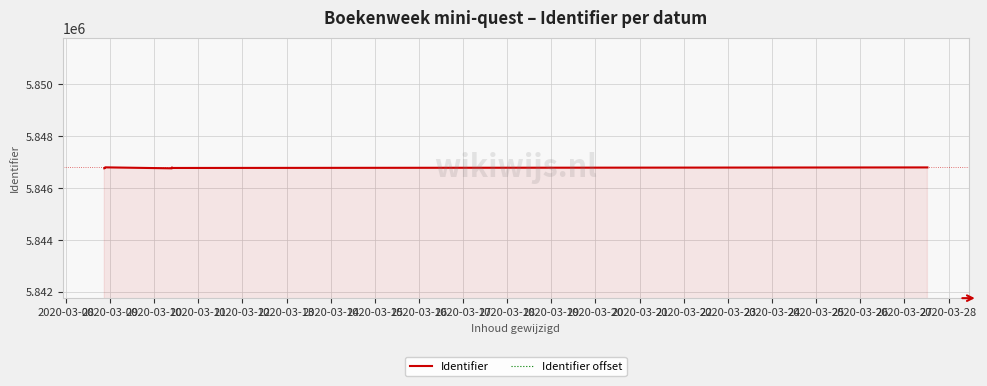

True or false: Identifier offset and Identifier cross at least once.

False